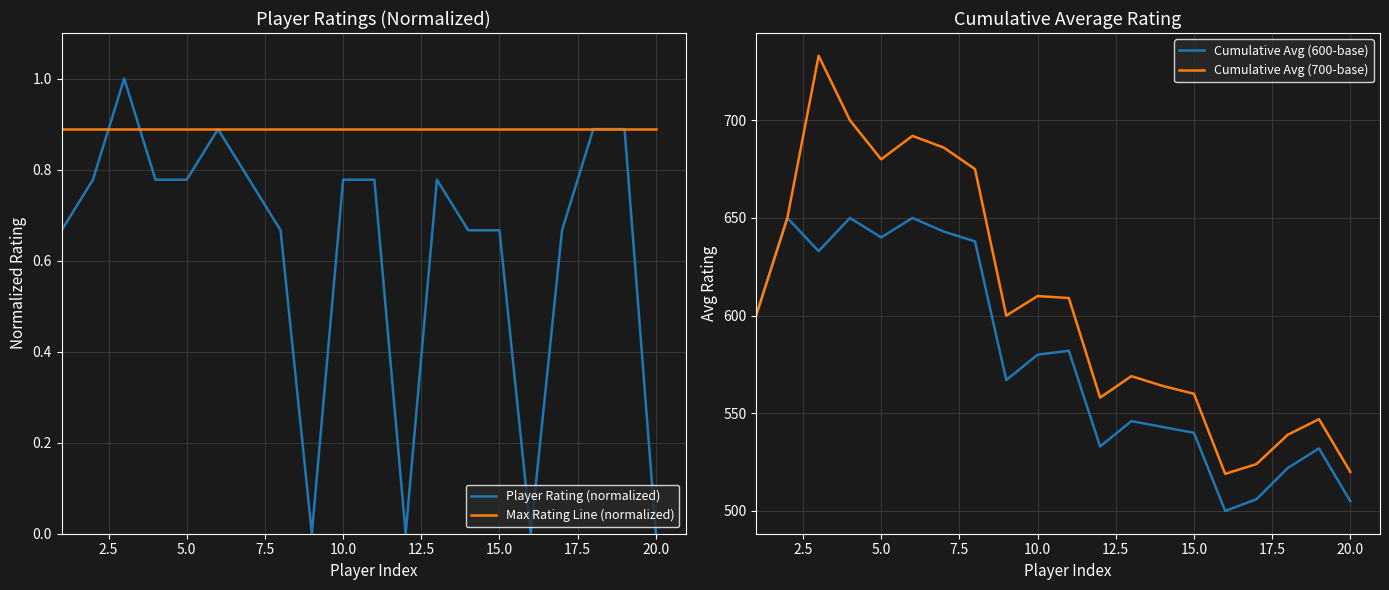

At how many categories does at least one series exceed 645?

7